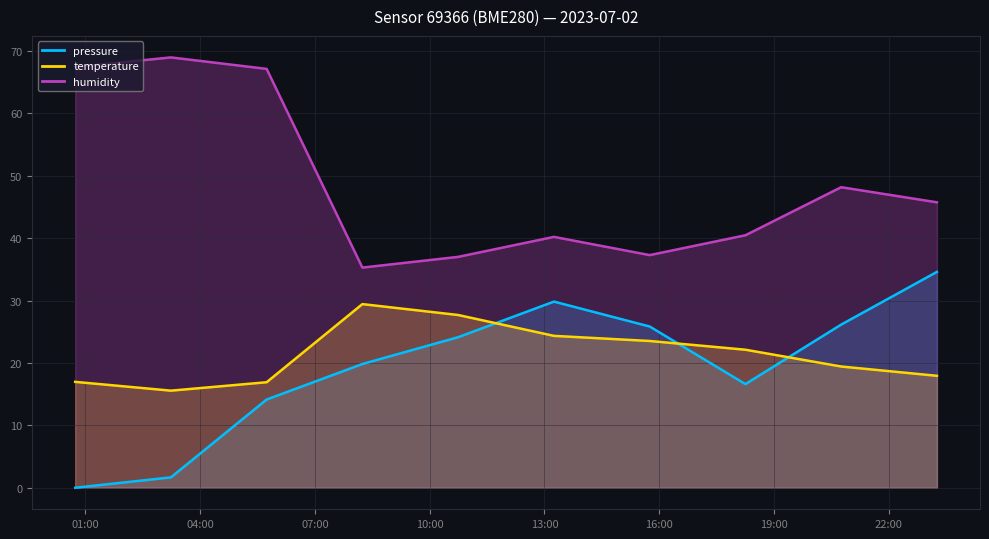

What is the sum of the pressure values at 2023-07-02T15:44:58 and 2023-07-02T20:45:09?

52.0